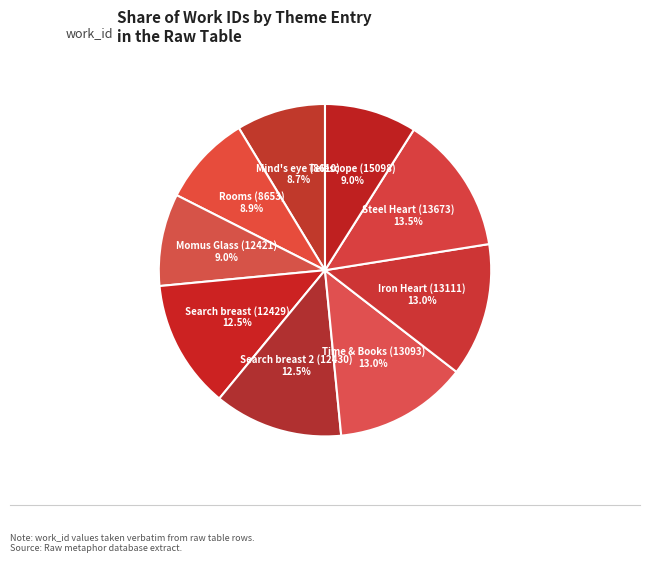

To the nearest percent, what is the difference between the Search breast 2 (12430) and Rooms (8653) slice percentages?

4%